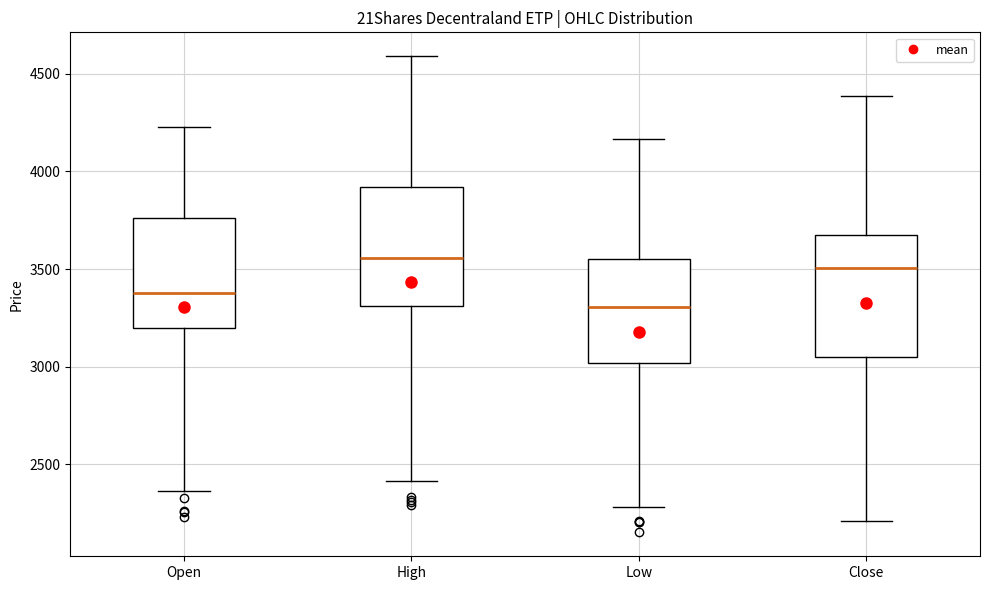

Reading left to right, transcribe this box plot: for each box, give where its median line is, the range the box spans, and where its two whiskers end, as read against the y-axis. The values are not printed on the chart, so give them approximately, as read against the axis.

Open: median 3400, box 3200 to 3750, whiskers 2350 to 4250
High: median 3550, box 3300 to 3900, whiskers 2400 to 4600
Low: median 3300, box 3000 to 3550, whiskers 2300 to 4150
Close: median 3500, box 3050 to 3650, whiskers 2200 to 4400